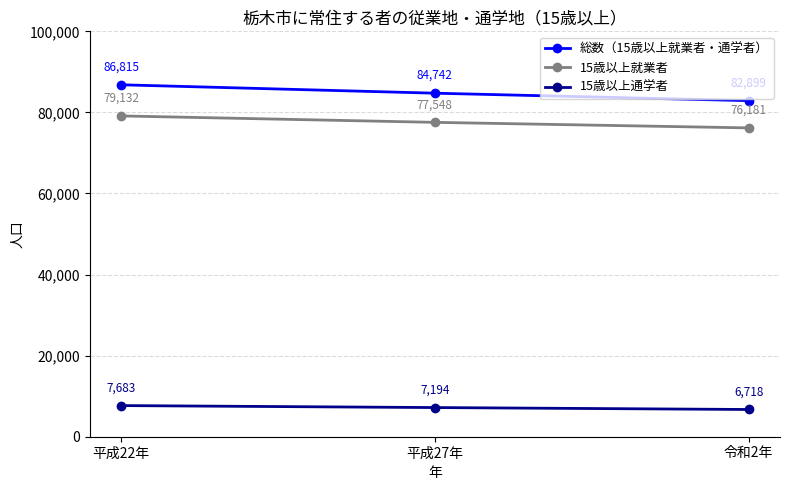

What is the difference between the 15歳以上就業者 values at 平成27年 and 令和2年?

1367